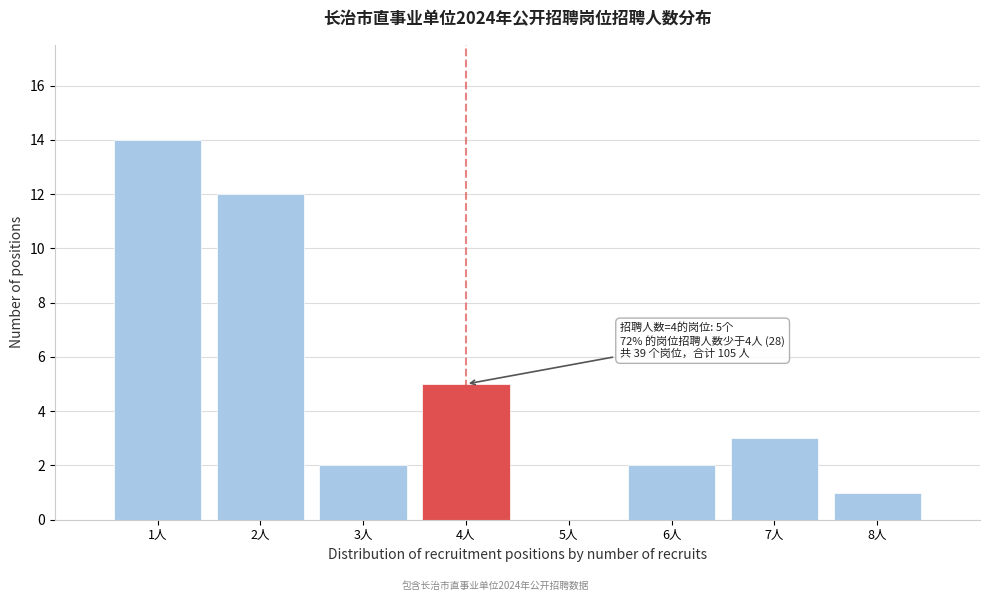

Over which range of the x-axis is the bar tallest?

0.5 to 1.5